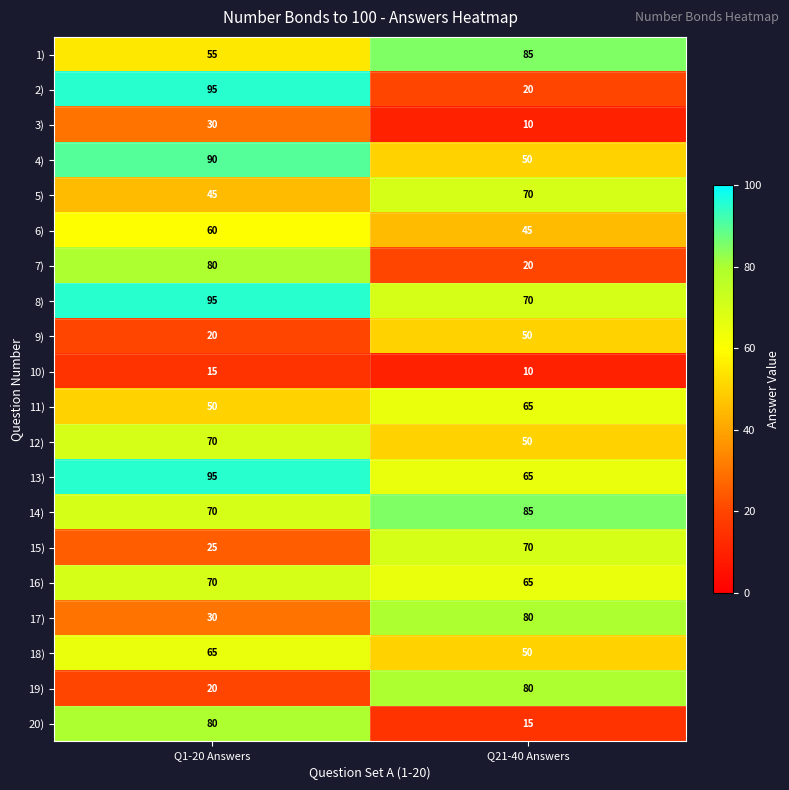

True or false: 19) has a value of 20 at Q1-20 Answers.

True